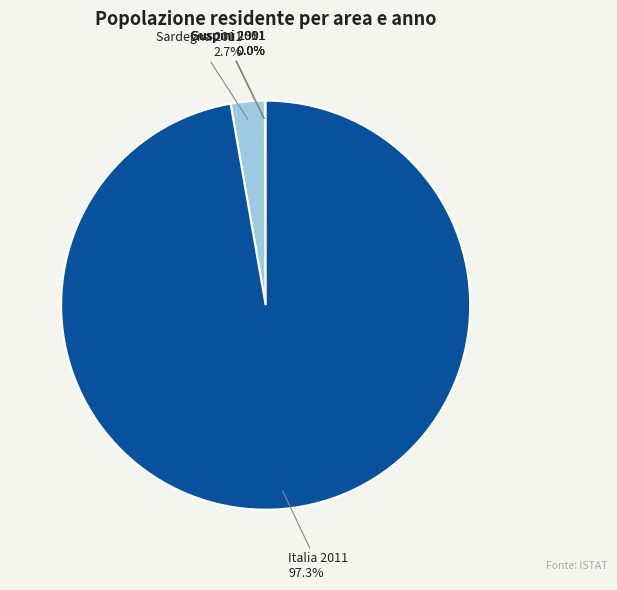

Which slice is the largest?

Italia 2011